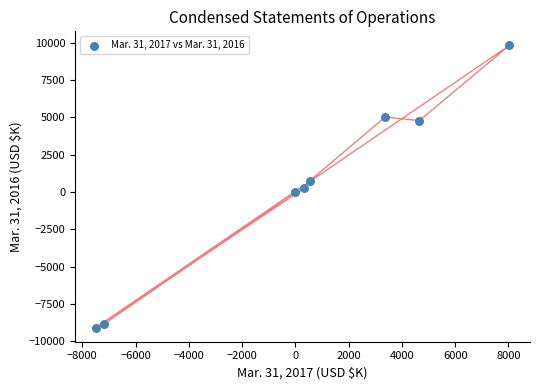

What is the average Y value?

340